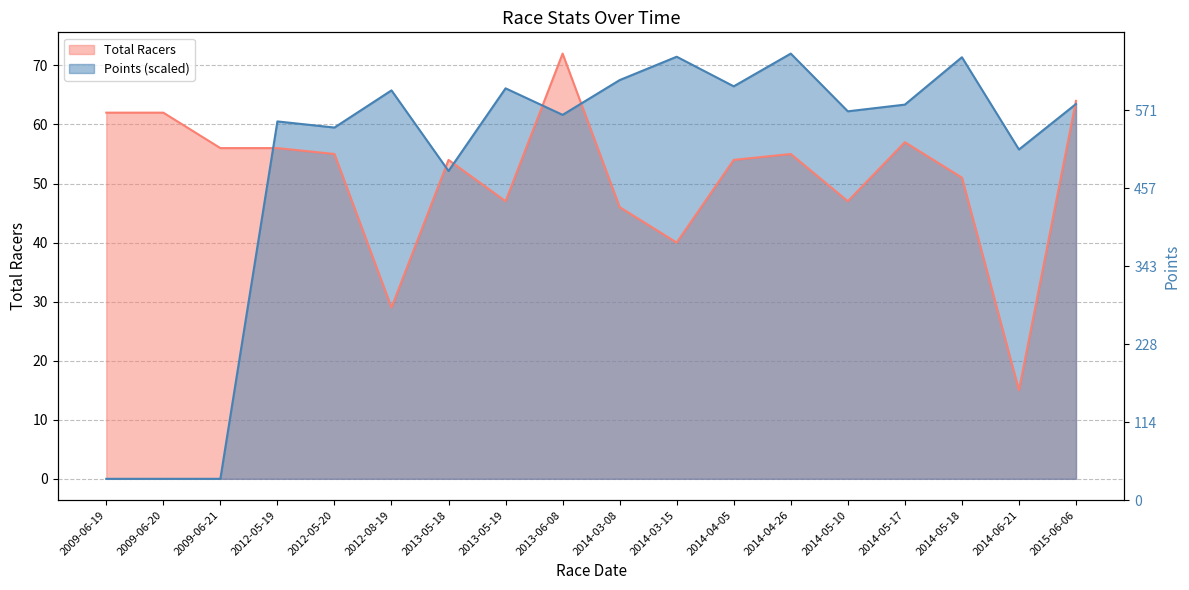

What is the difference between the maximum and minimum values in the Points series?

72.0